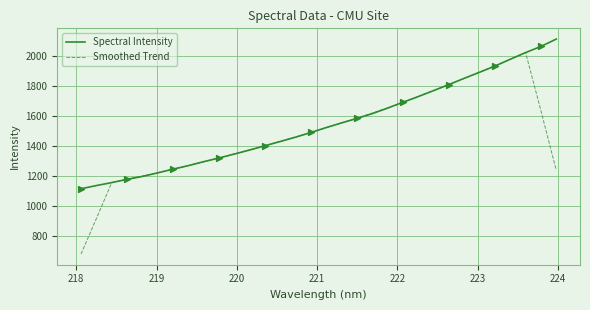

What are all the series names shown in the legend?

Spectral Intensity, Smoothed Trend